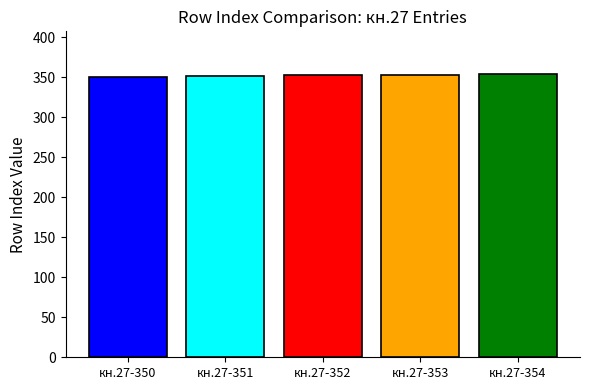

True or false: the data shows 549 at кн.27-354.

False